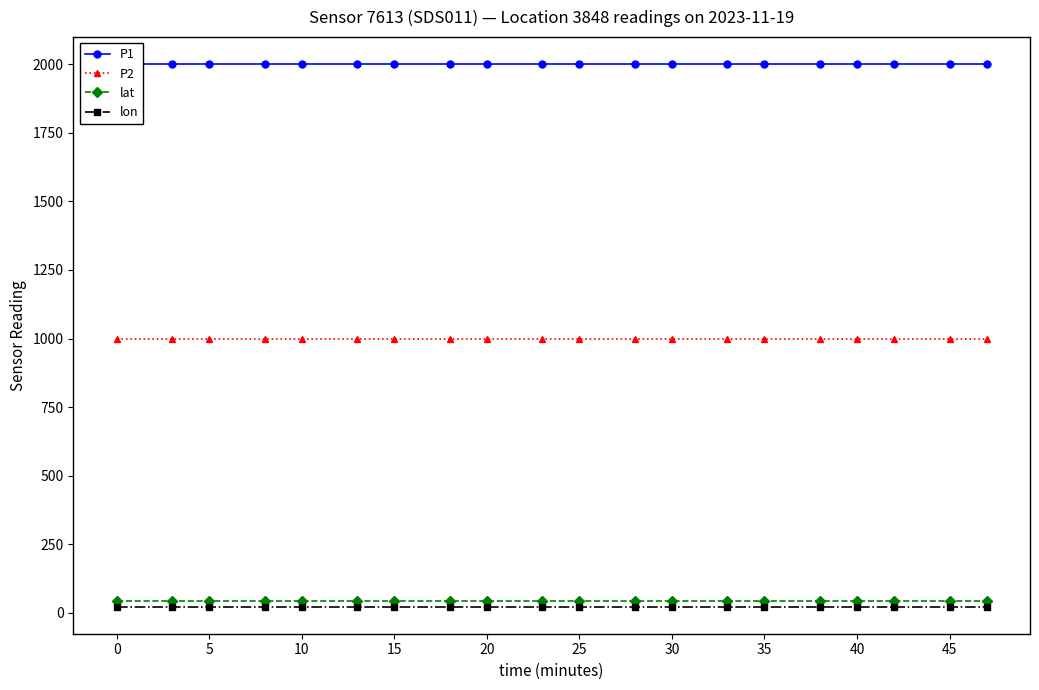

True or false: lat and P1 intersect in this chart.

False